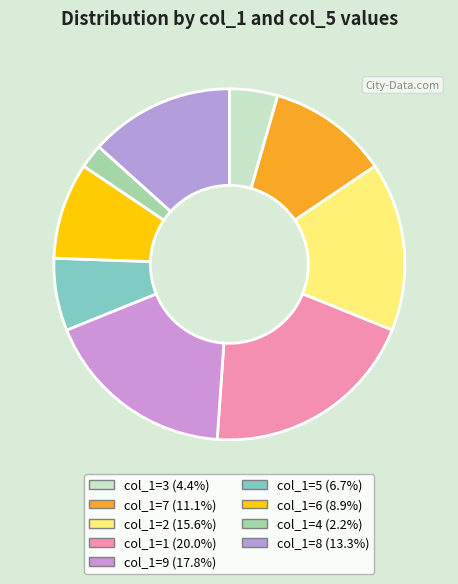

Count the number of slices in the pie.

9